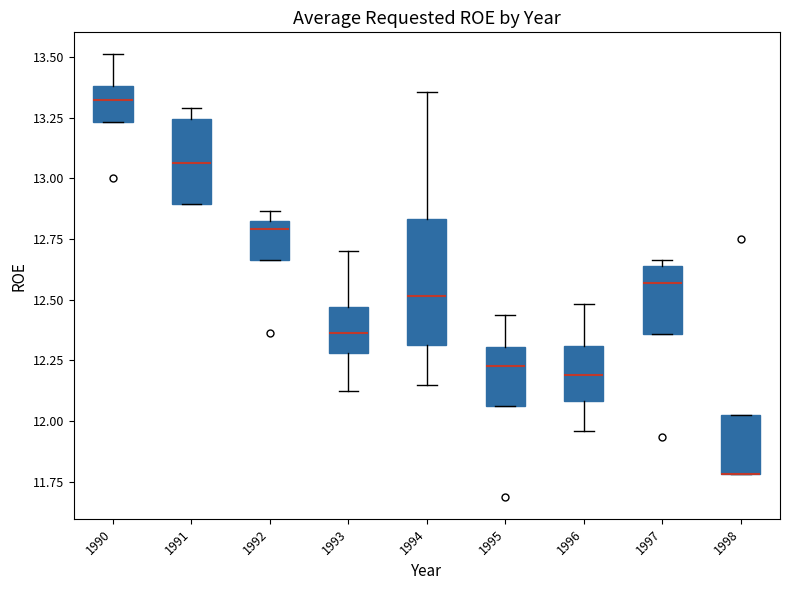

Reading left to right, transcribe this box plot: for each box, give where its median line is, the range the box spans, and where its two whiskers end, as read against the y-axis. The values are not printed on the chart, so give them approximately, as read against the axis.

1990: median 13.30, box 13.25 to 13.40, whiskers 13.25 to 13.50
1991: median 13.05, box 12.90 to 13.25, whiskers 12.90 to 13.30
1992: median 12.80, box 12.65 to 12.85, whiskers 12.65 to 12.85 (just above the box's upper edge)
1993: median 12.35, box 12.30 to 12.45, whiskers 12.10 to 12.70
1994: median 12.50, box 12.30 to 12.85, whiskers 12.15 to 13.35
1995: median 12.20, box 12.05 to 12.30, whiskers 12.05 to 12.45
1996: median 12.20, box 12.10 to 12.30, whiskers 11.95 to 12.50
1997: median 12.55, box 12.35 to 12.65, whiskers 12.35 to 12.65 (just above the box's upper edge)
1998: median 11.80 (drawn on the box's lower edge), box 11.80 to 12.00, whiskers 11.80 to 12.00